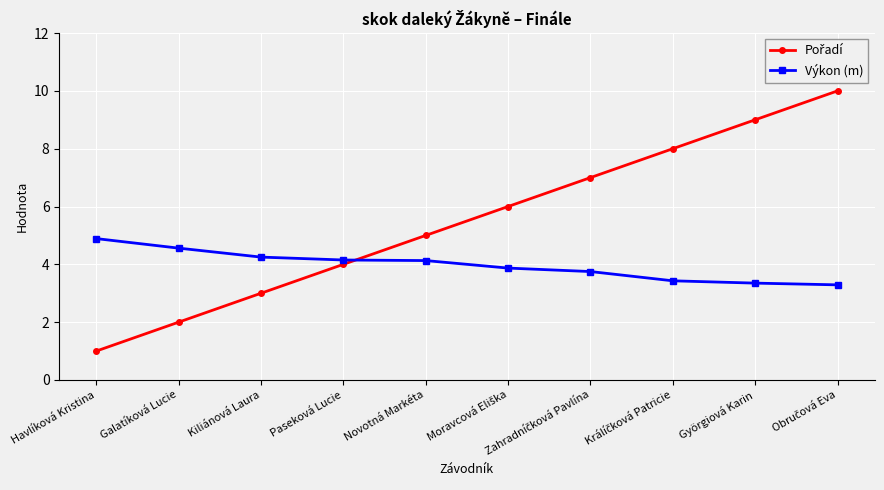

What is the total value across all series at Paseková Lucie?

8.2